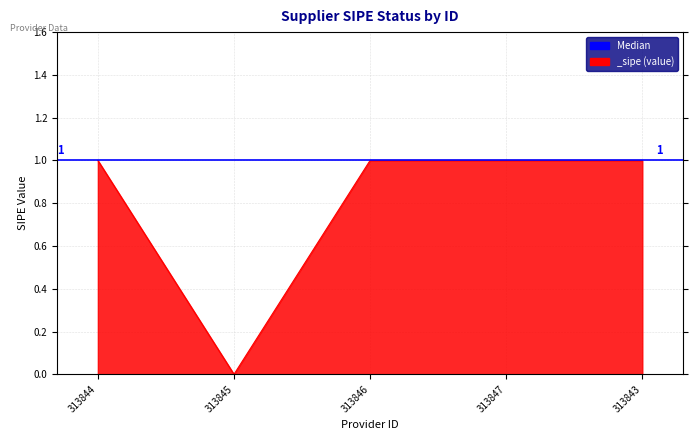

Where is the first local minimum?

313845